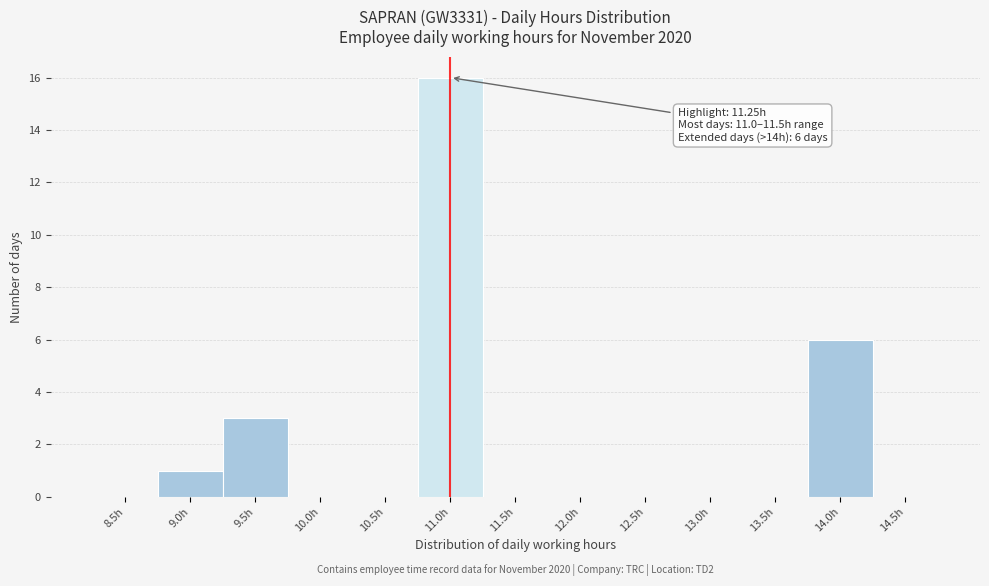

Reading left to right, extract all data points from this chart.

8.5h=0	9.0h=1	9.5h=3	10.0h=0	10.5h=0	11.0h=16	11.5h=0	12.0h=0	12.5h=0	13.0h=0	13.5h=0	14.0h=6	14.5h=0